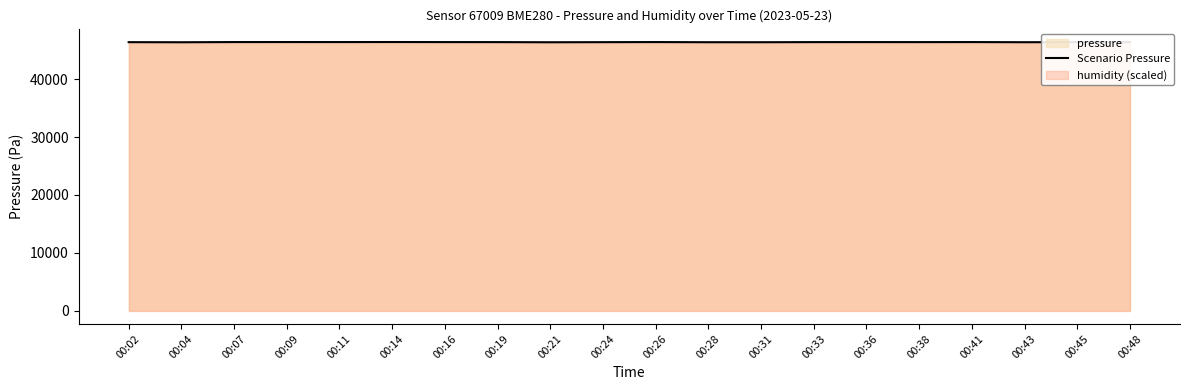

Reading left to right, what are all the values shown in this chart?

00:02=46400.3	00:04=46384.3	00:07=46416.2	00:09=46420.2	00:11=46416.2	00:14=46424.2	00:16=46412.2	00:19=46408.2	00:21=46382.3	00:24=46400.3	00:26=46416.2	00:28=46390.3	00:31=46388.3	00:33=46408.2	00:36=46412.2	00:38=46408.2	00:41=46416.2	00:43=46390.3	00:45=46408.2	00:48=46404.2